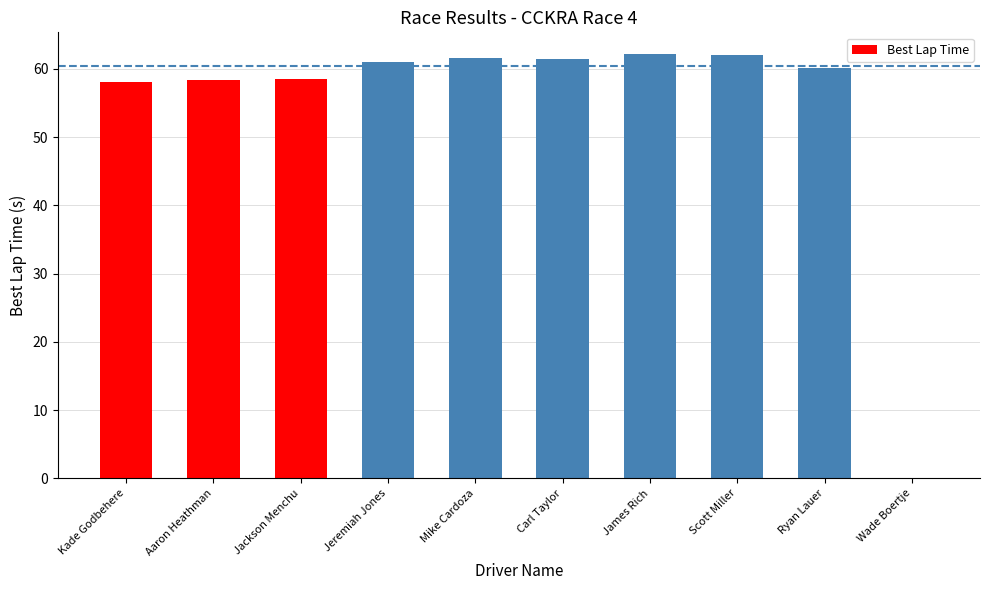

Between Mike Cardoza and Wade Boertje, which is larger?

Mike Cardoza